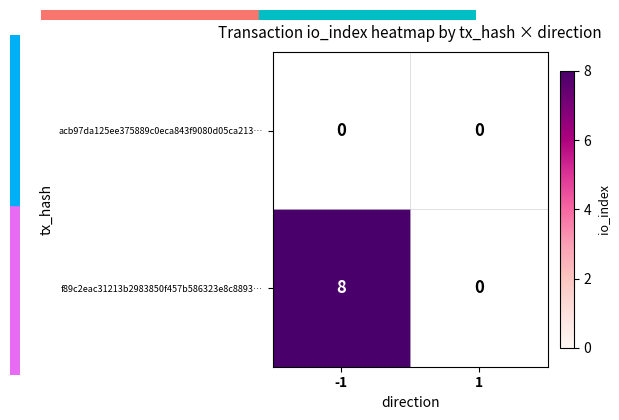

What is the maximum value shown in the chart?

8